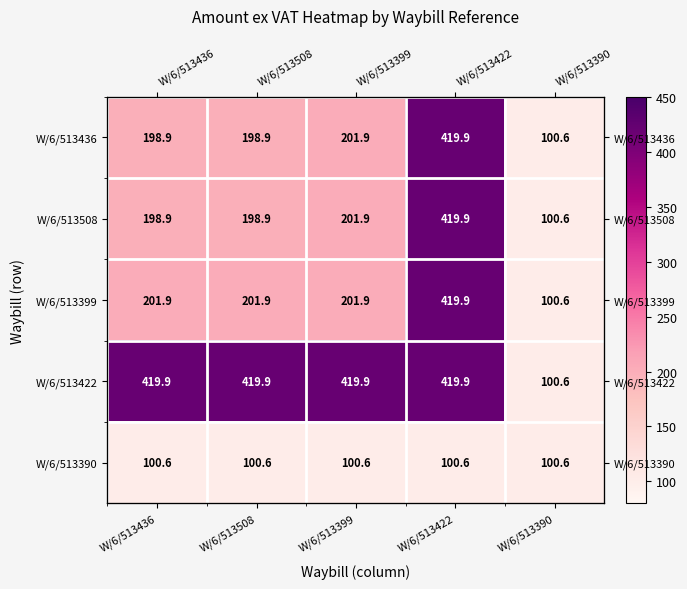

At which category is the sum across all series the highest?

W/6/513422